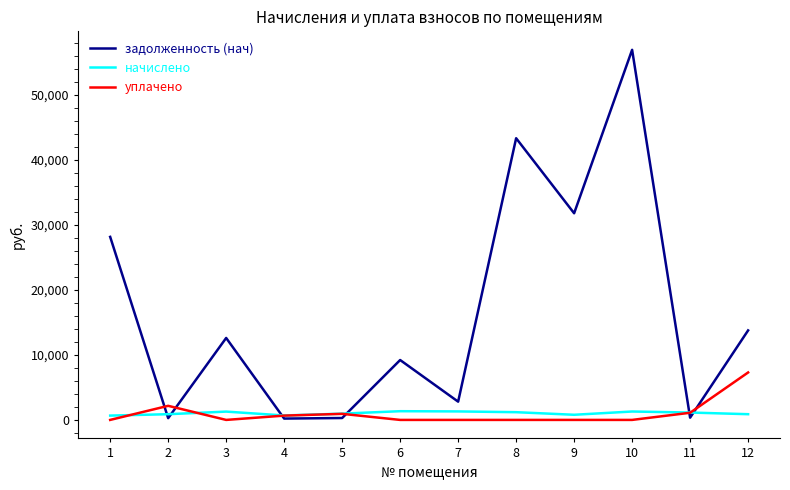

Which series has the largest total across all categories?

задолженность (нач)